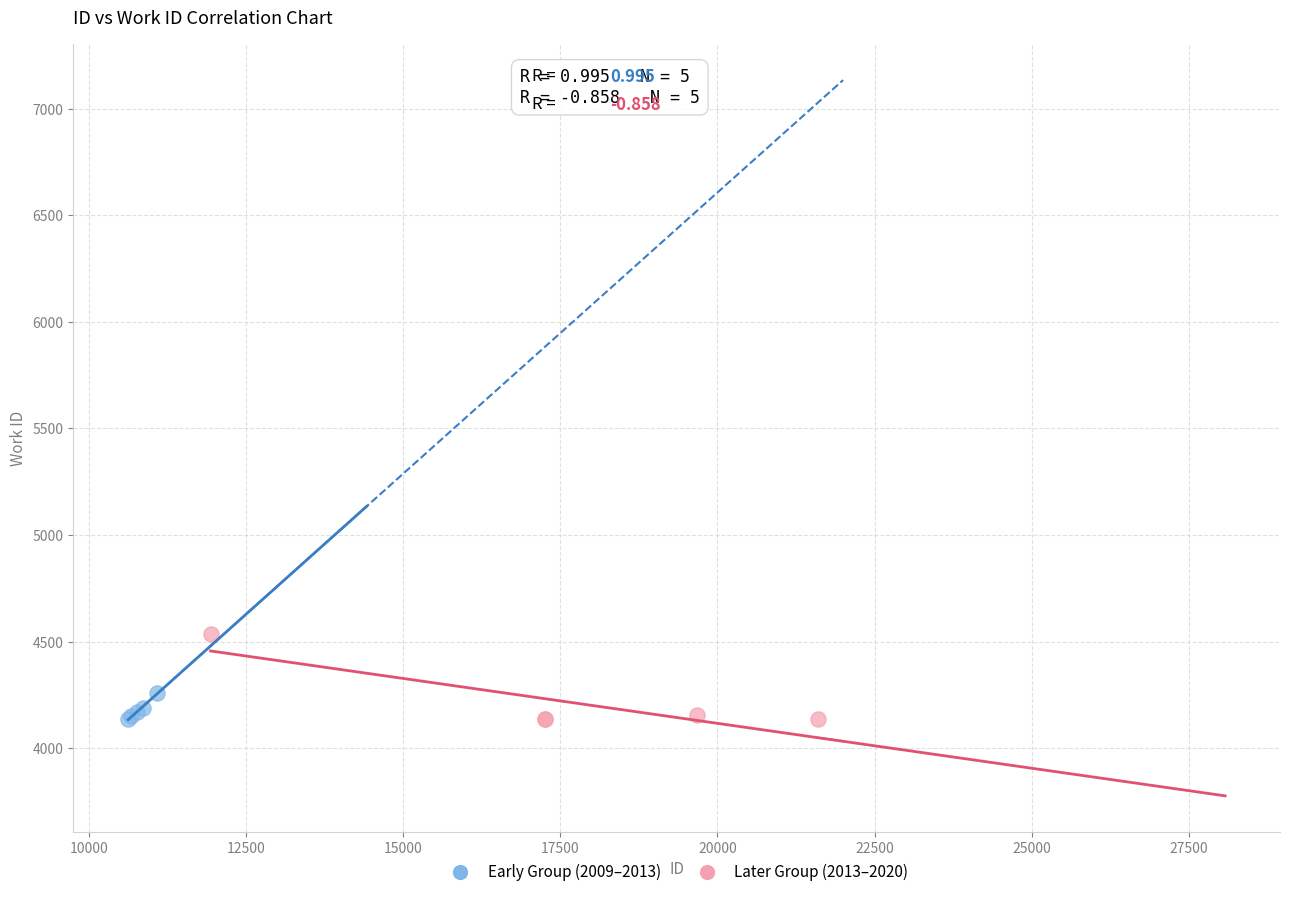

Which series reaches the maximum Y coordinate?

Later Group (2013–2020)